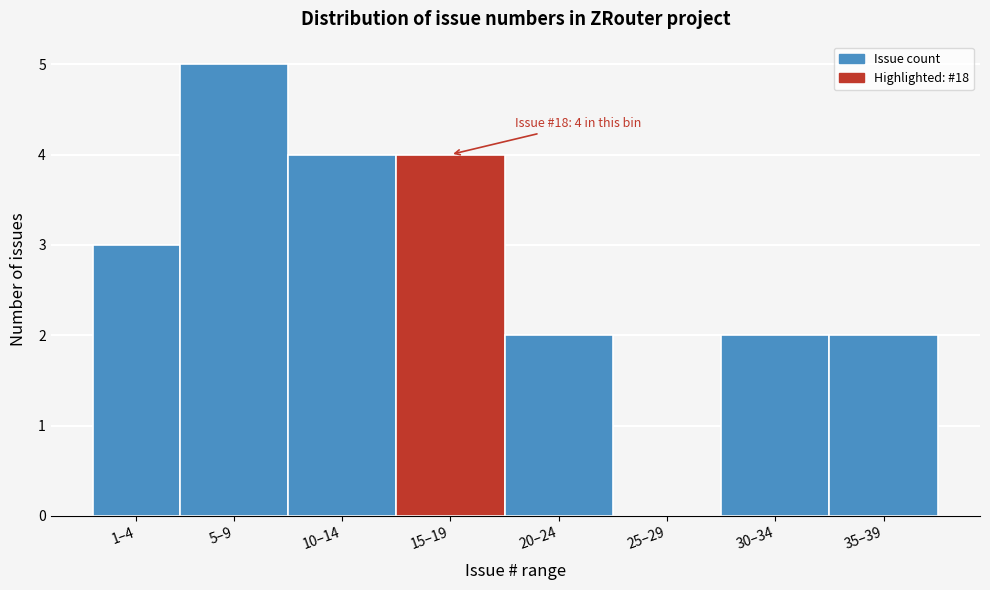

Reading left to right, extract all data points from this chart.

1–4=3	5–9=5	10–14=4	15–19=4	20–24=2	25–29=0	30–34=2	35–39=2